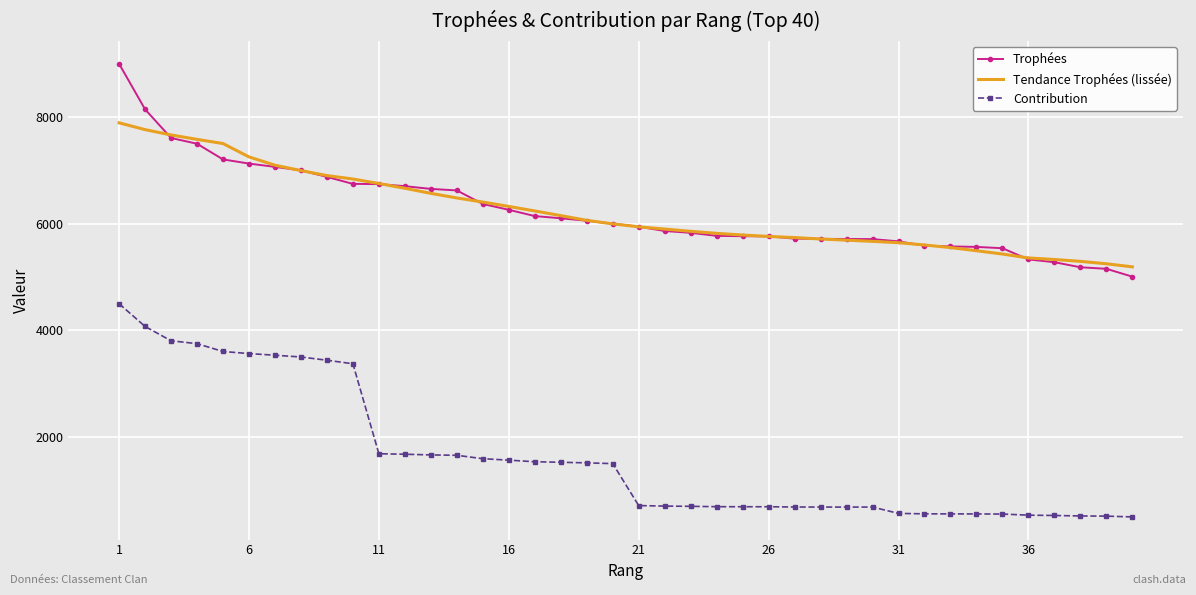

What are all the series names shown in the legend?

Trophées, Tendance Trophées (lissée), Contribution